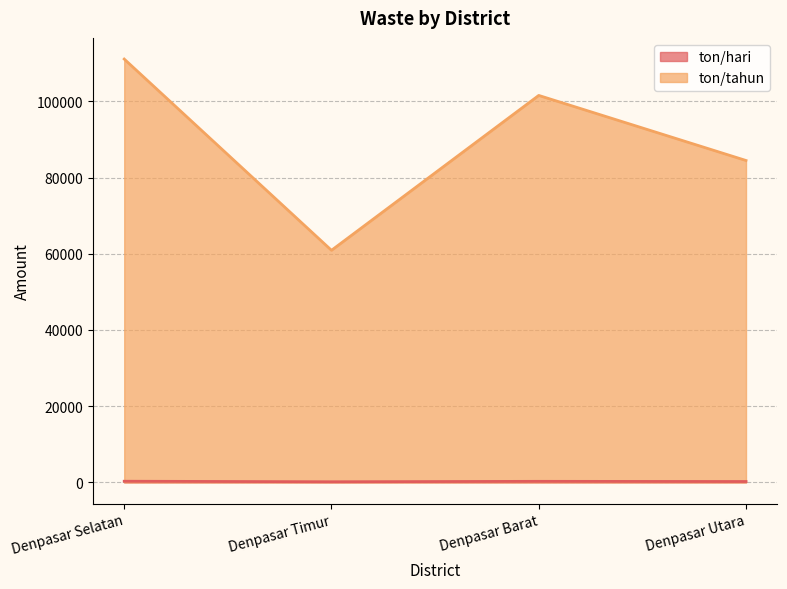

At which category is the sum across all series the highest?

Denpasar Selatan